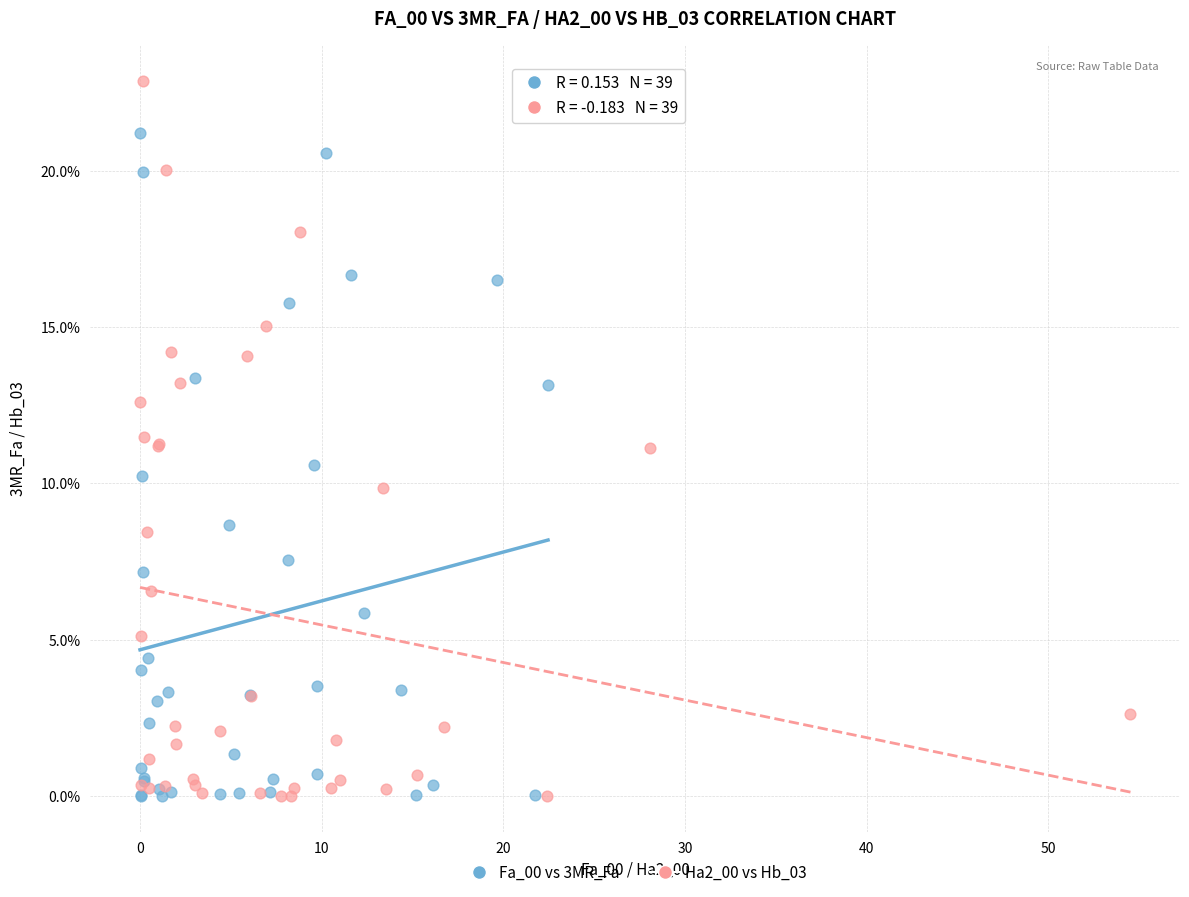

Which series reaches the maximum Y coordinate?

Ha2_00 vs Hb_03